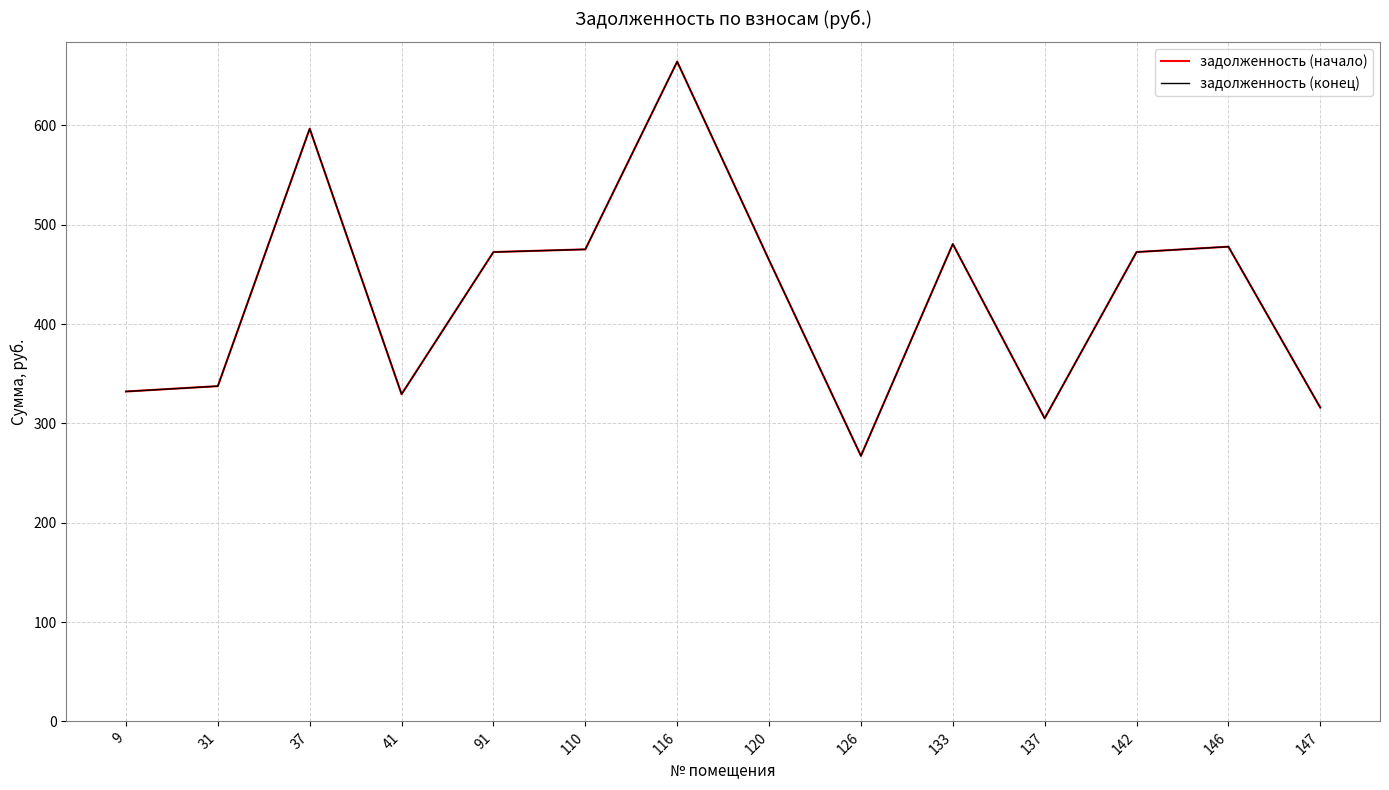

At which category does the chart reach its minimum across all series?

126